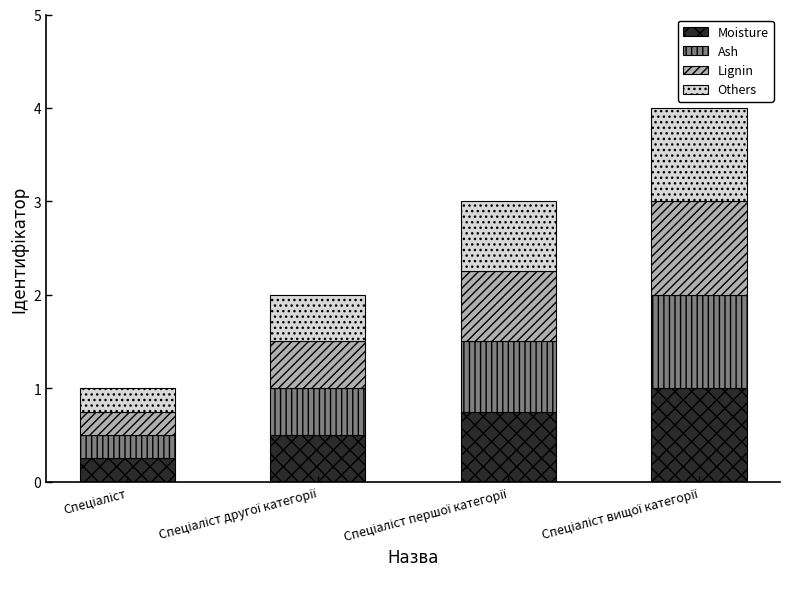

What is the highest value of the Moisture series?

1.0